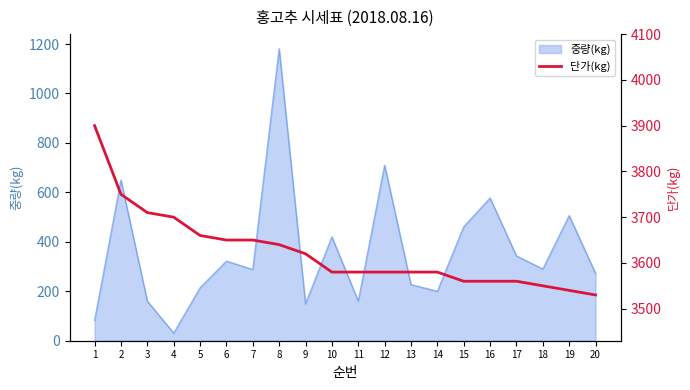

What is the minimum value shown in the chart?

3530